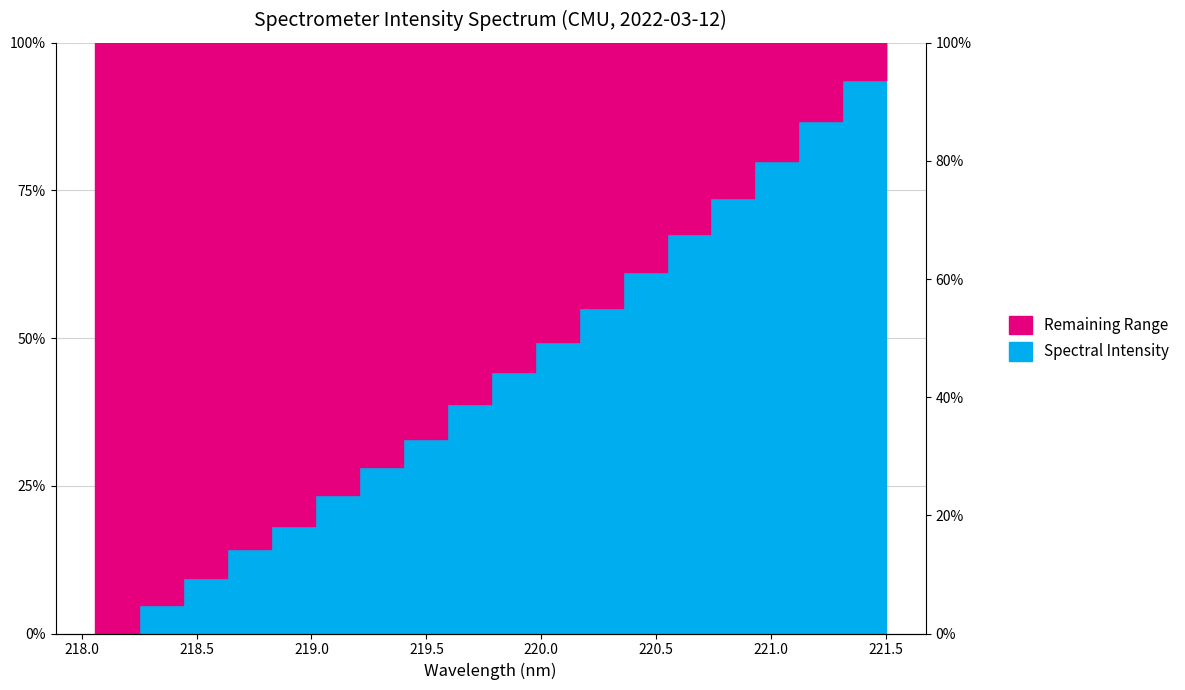

Reading left to right, what are all the values shown in this chart?

218.0596=0.0	218.2508=0.0	218.442=0.1	218.6332=0.1	218.8244=0.2	219.0156=0.2	219.2067=0.3	219.3979=0.3	219.589=0.4	219.7801=0.4	219.9712=0.5	220.1623=0.6	220.3533=0.6	220.5444=0.7	220.7354=0.7	220.9264=0.8	221.1174=0.9	221.3083=0.9	221.4993=1.0